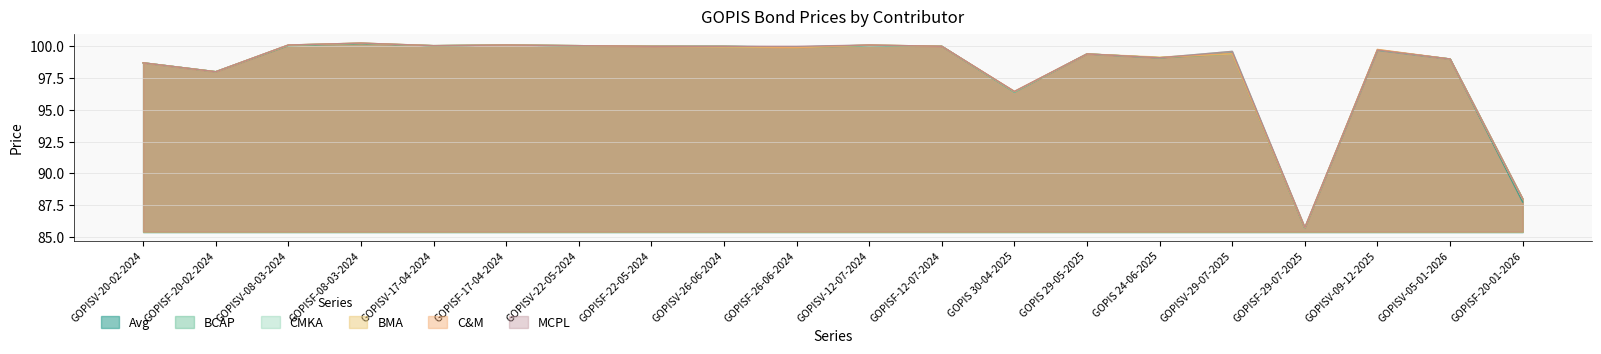

The value of C&M at GOPISF-20-02-2024 is 137.2. True or false?

False